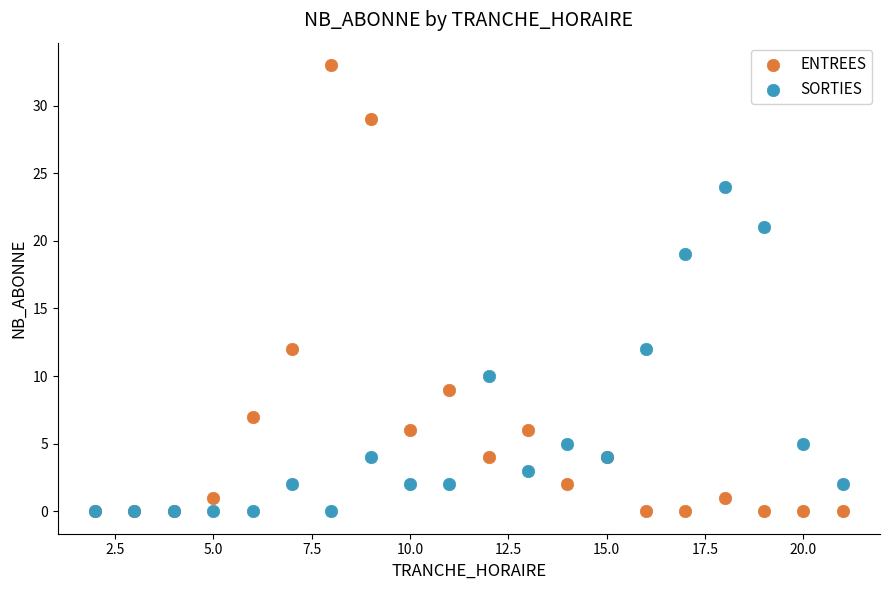

Across all series, what Y value is closest to 16?

19